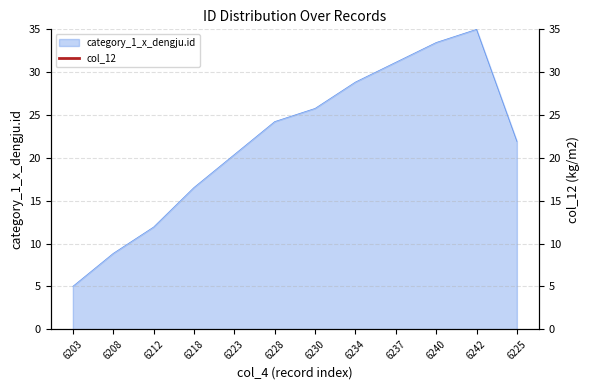

True or false: category_1_x_dengju.id has a value of 35.4 at 6223.

False